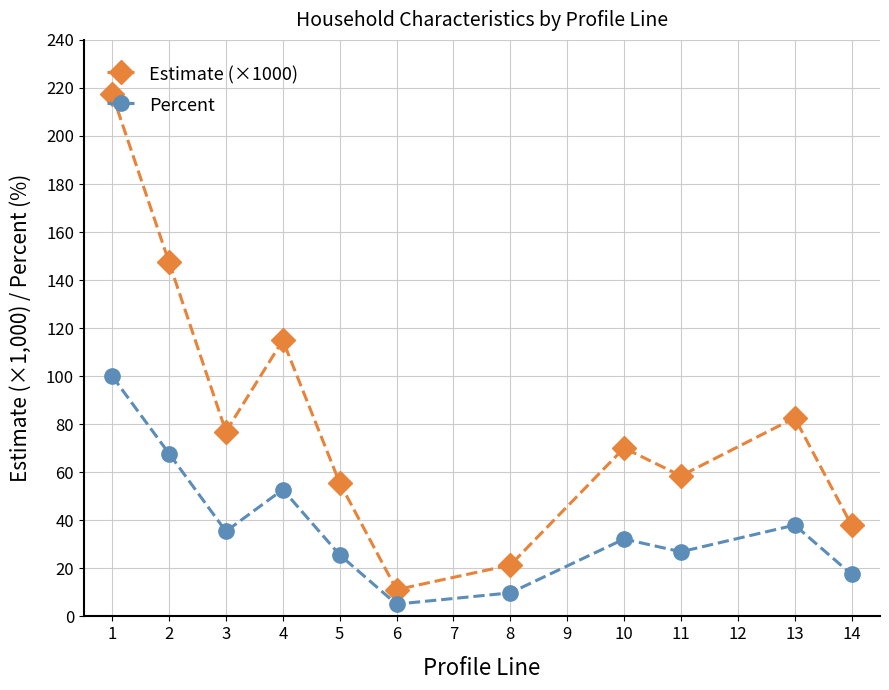

What is the difference between the maximum and minimum values in the Estimate (×1000) series?

206.4